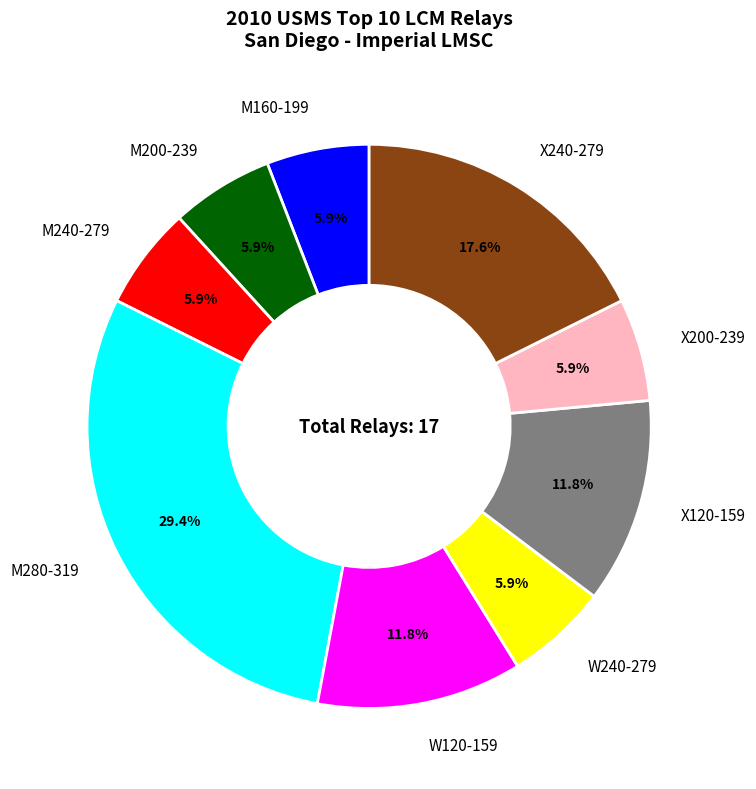

To the nearest percent, what portion does W240-279 represent?

6%